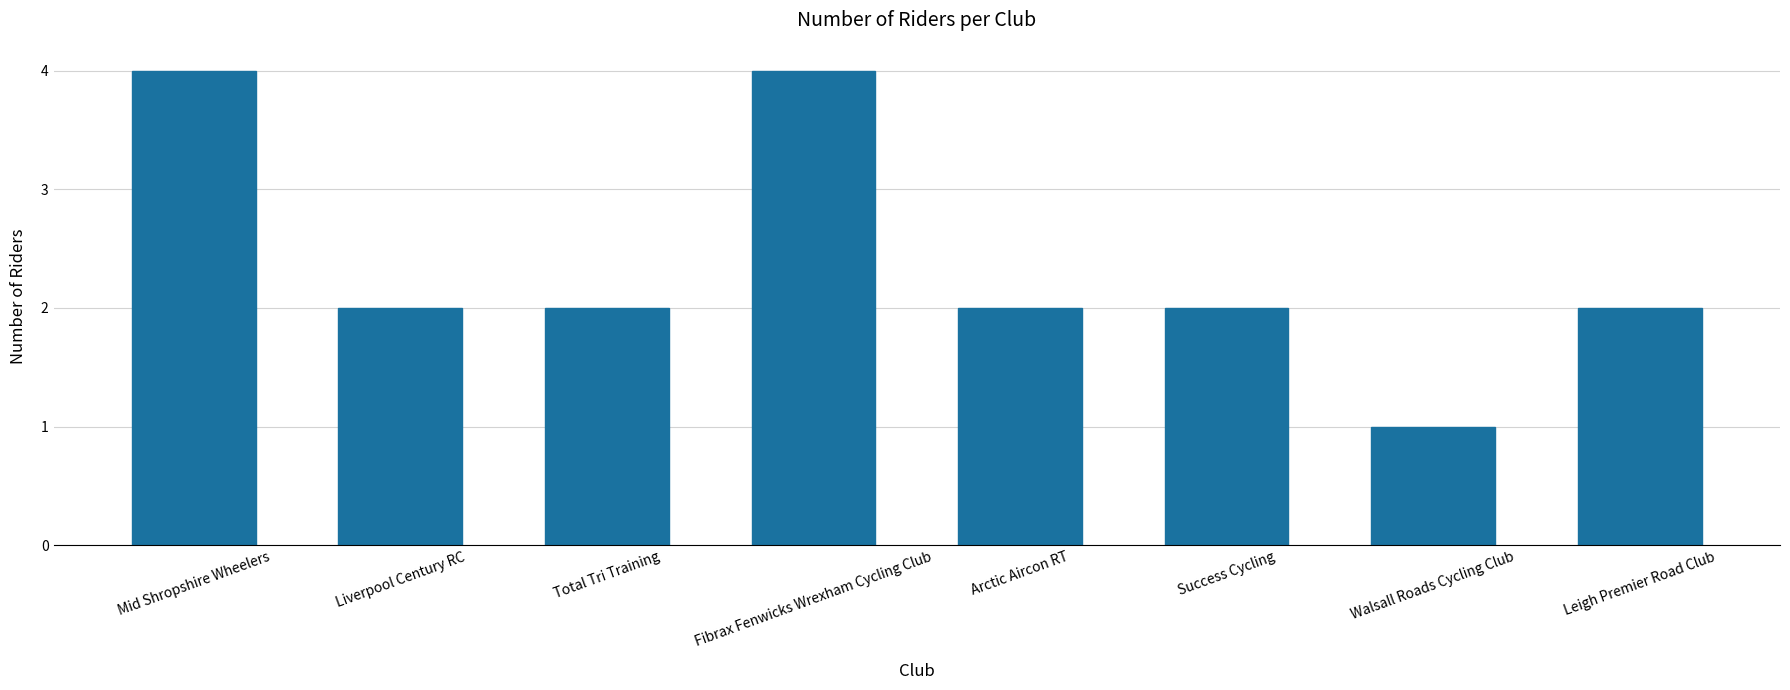

What position from the right is Leigh Premier Road Club?

1